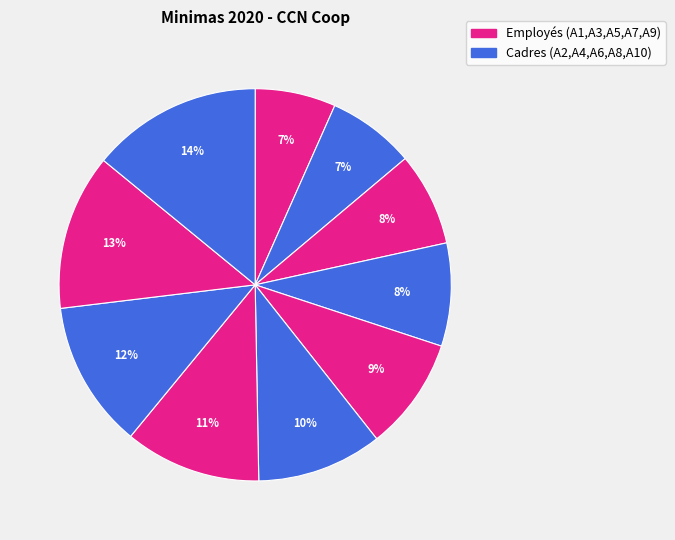

How many slices are in this pie chart?

10